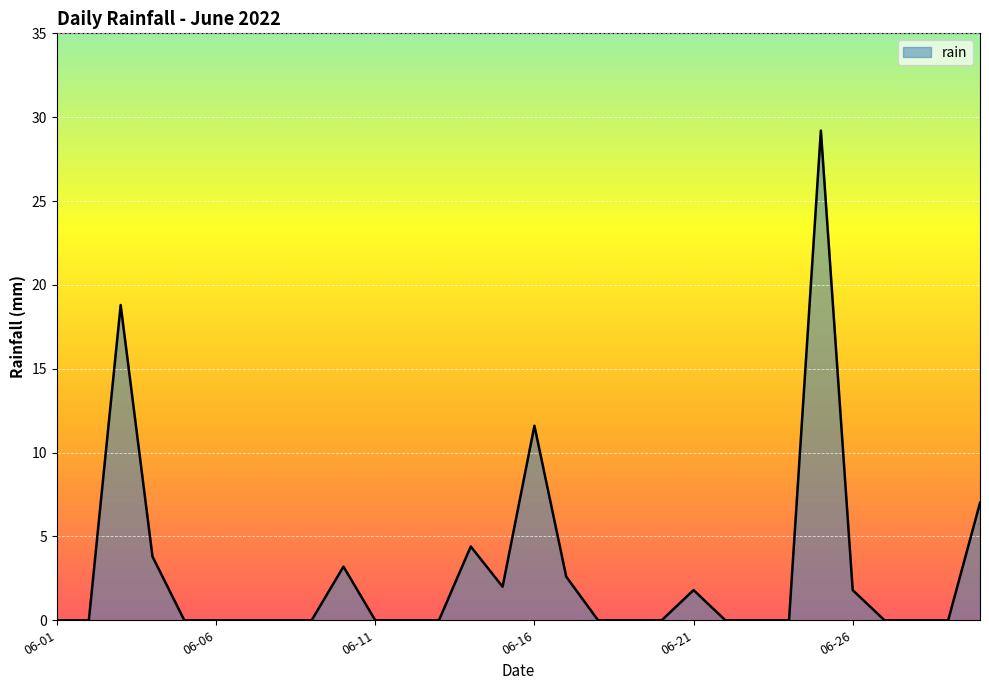

What is the sum of all values?

86.2